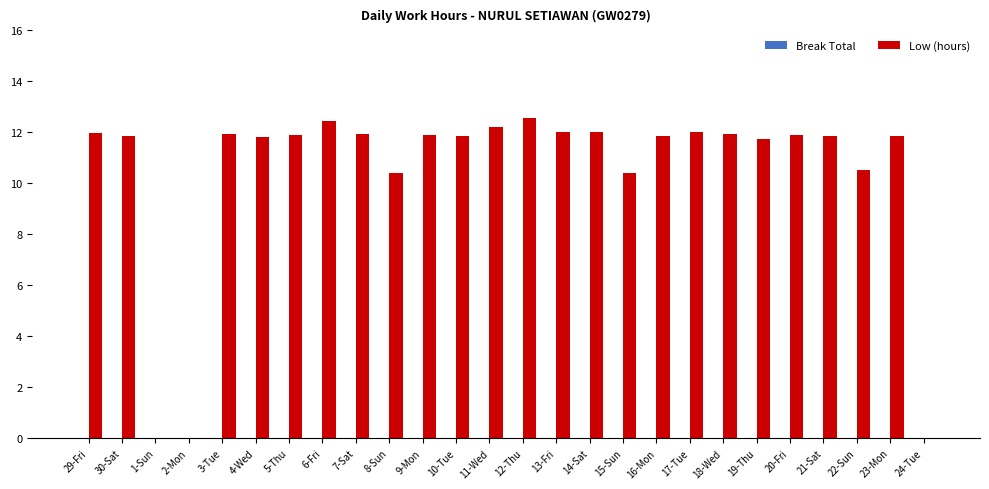

What is the sum of all values?

270.8